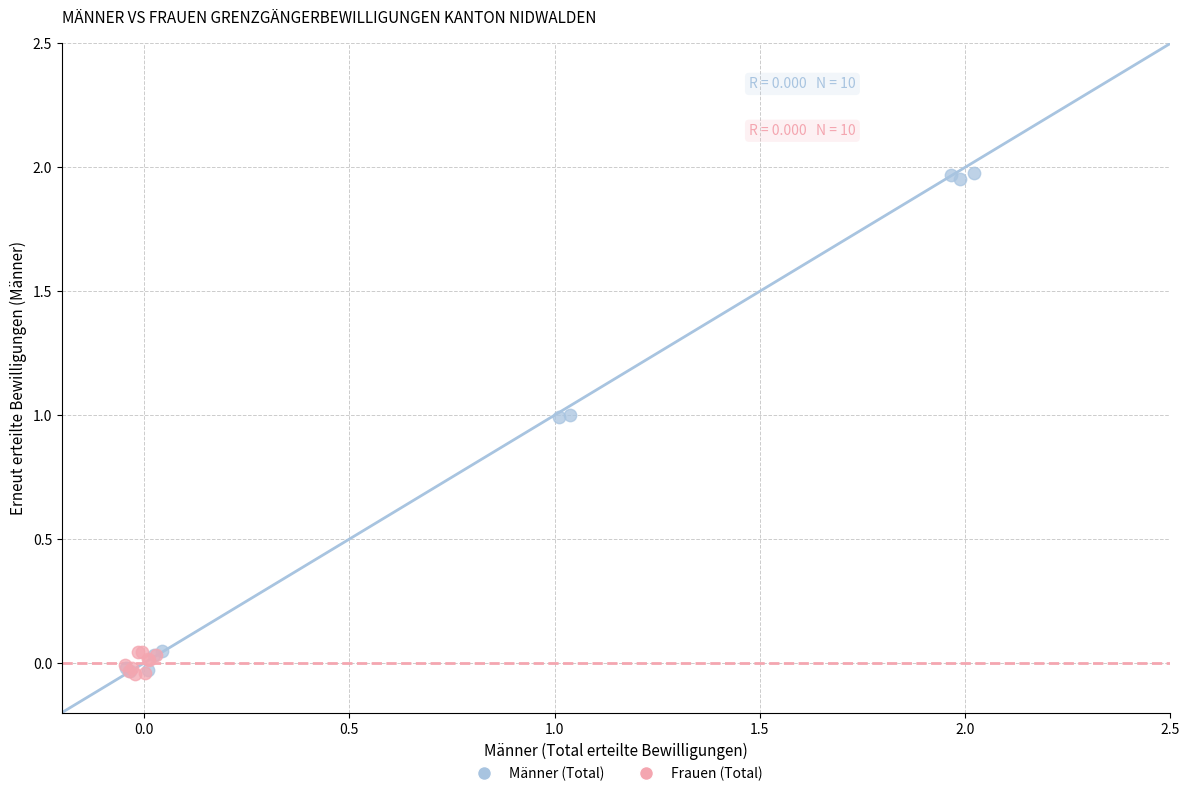

Which series has the widest spread of Y values?

Männer (Total)